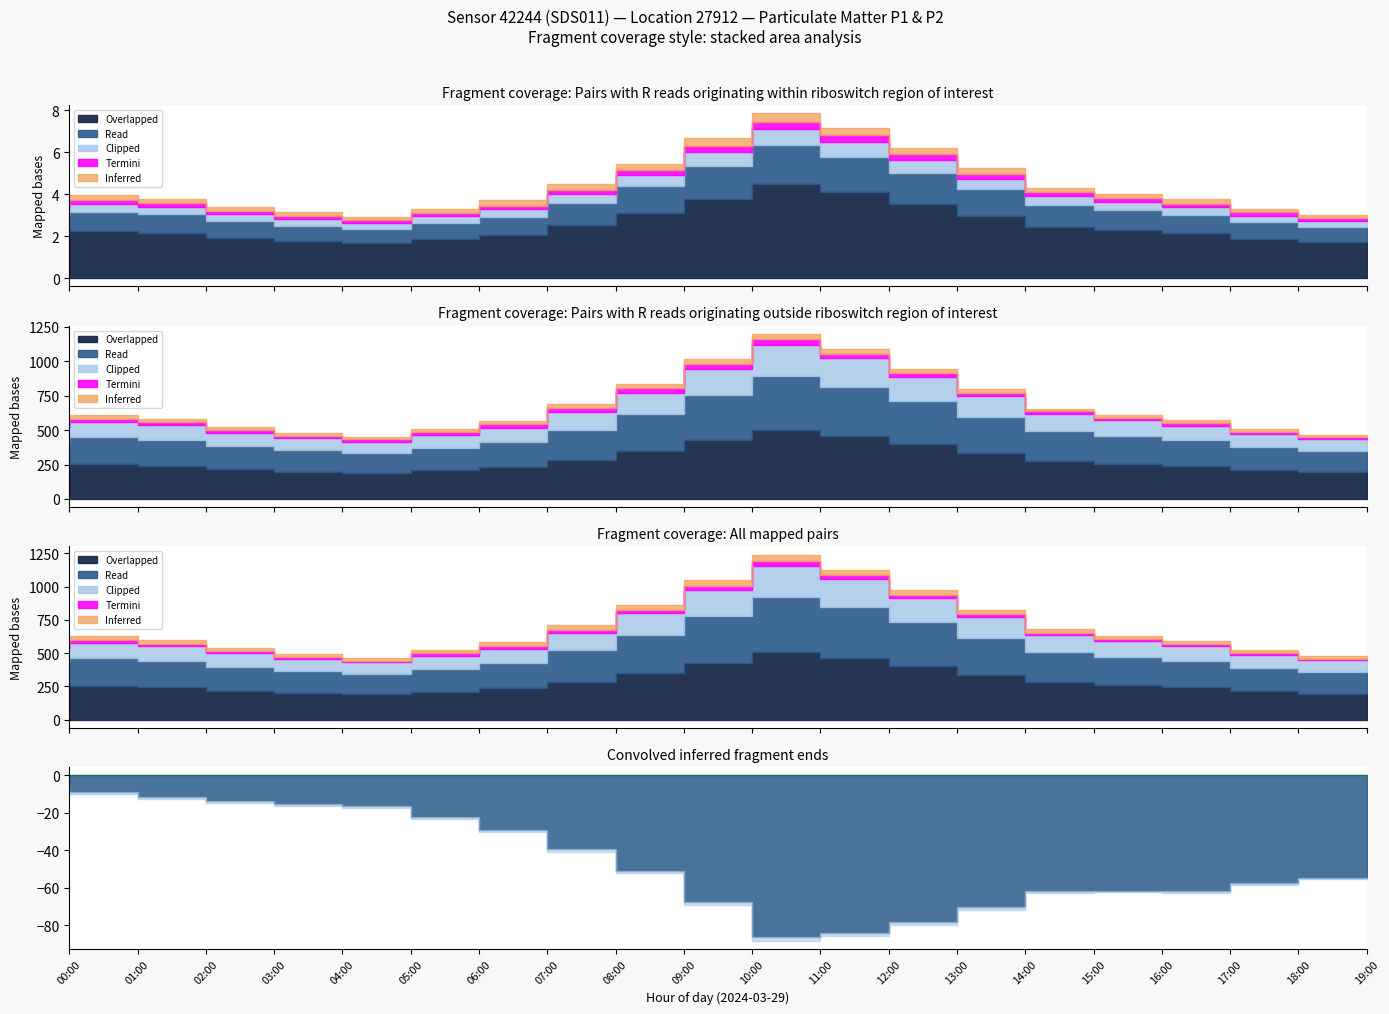

At how many categories does at least one series exceed 6?

3